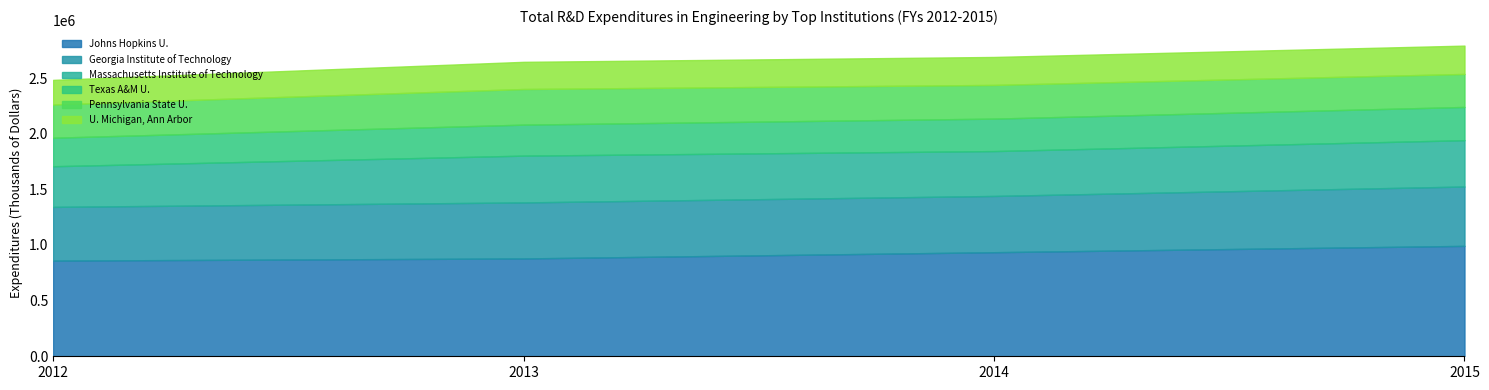

What are all the series names shown in the legend?

Johns Hopkins U., Georgia Institute of Technology, Massachusetts Institute of Technology, Texas A&M U., Pennsylvania State U., U. Michigan, Ann Arbor